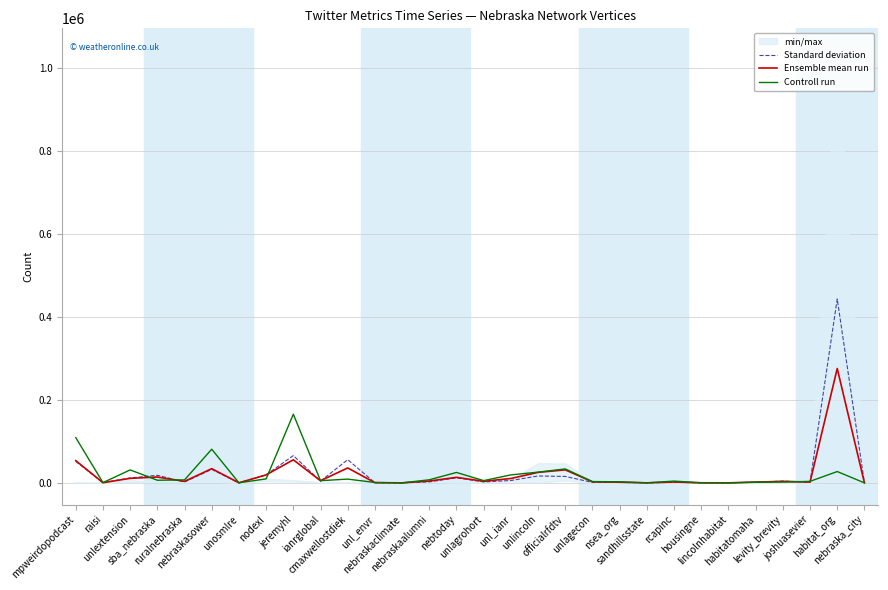

Which series has the largest total across all categories?

Standard deviation